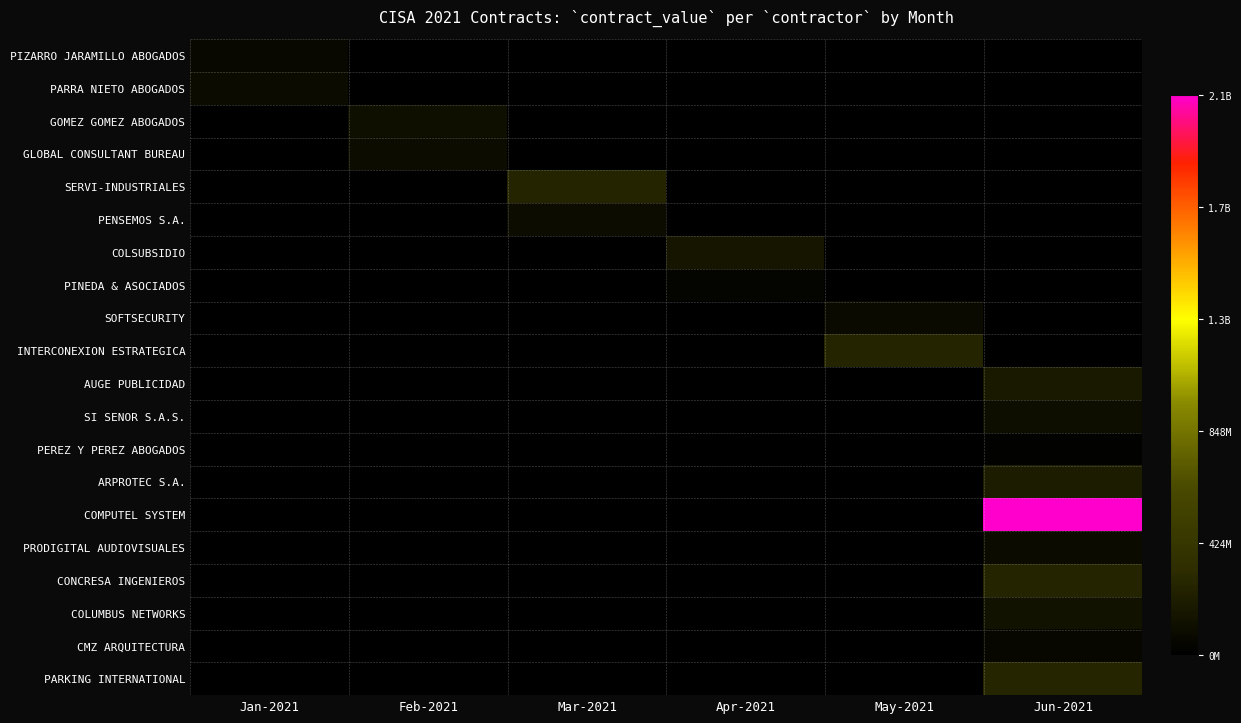

Between Jun-2021 and Mar-2021, which is larger?

Jun-2021